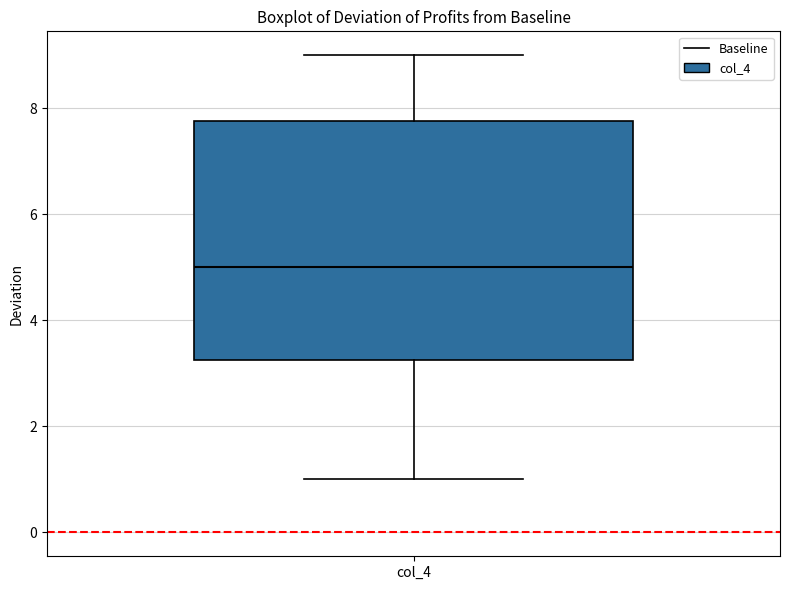

Transcribe this box plot: give where the median line is, the range the box spans, and where the two whiskers end, as read against the y-axis. The values are not printed on the chart, so give them approximately, as read against the axis.

median 5.0, box 3.2 to 7.8, whiskers 1.0 to 9.0